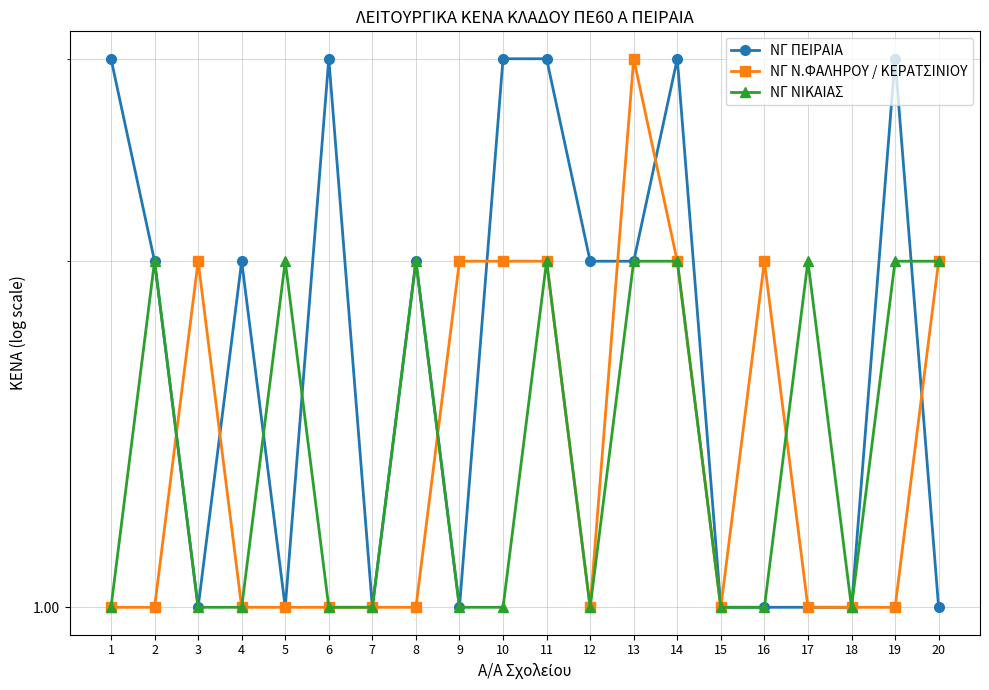

Between which two adjacent categories do ΝΓ ΠΕΙΡΑΙΑ and ΝΓ ΝΙΚΑΙΑΣ first intersect?

4 and 5